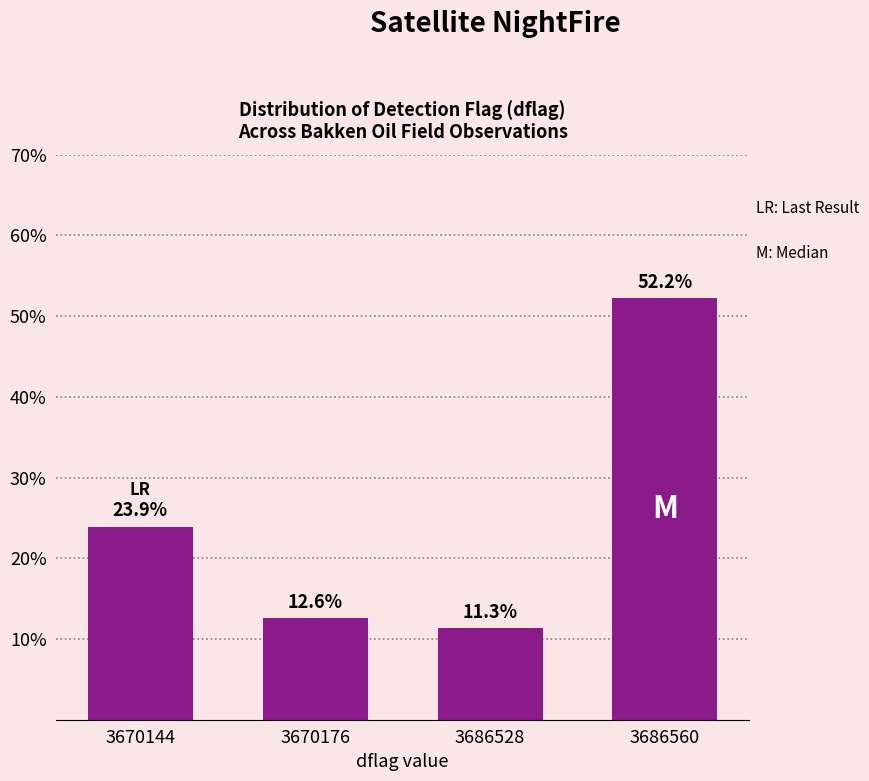

What is the average value?

25.0